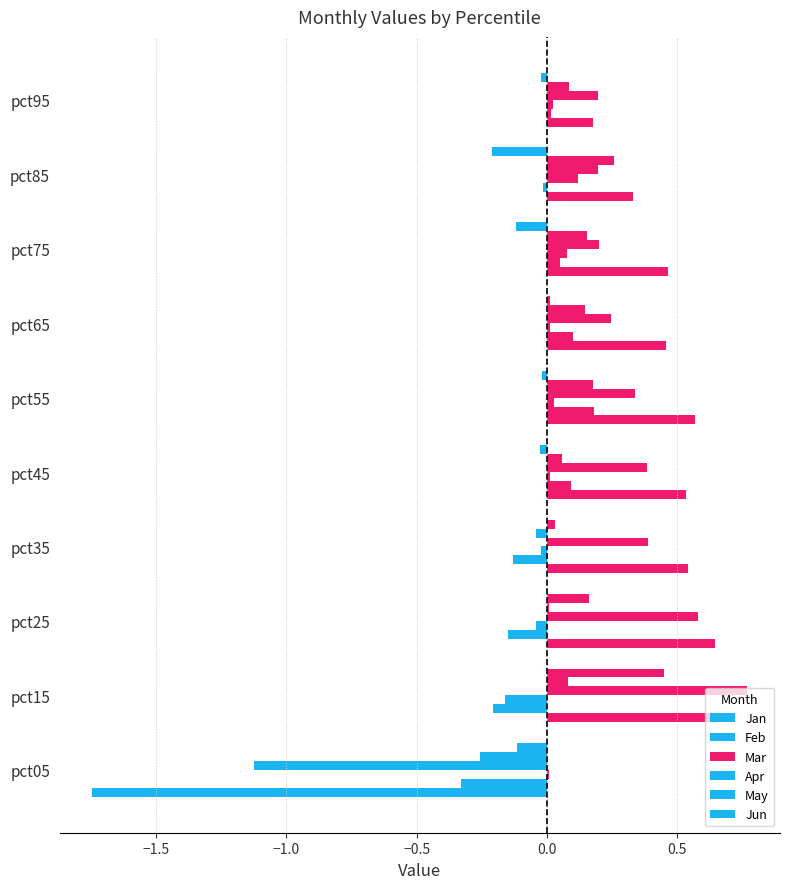

How many data points does each series have?

10